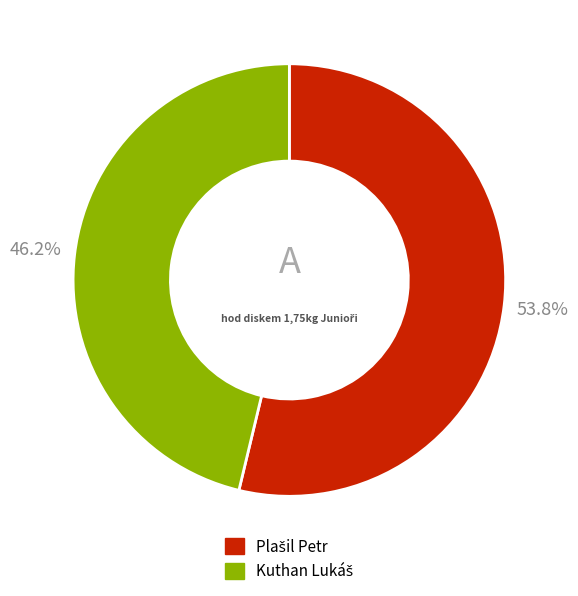

Is there any slice that represents more than half of the pie?

Yes